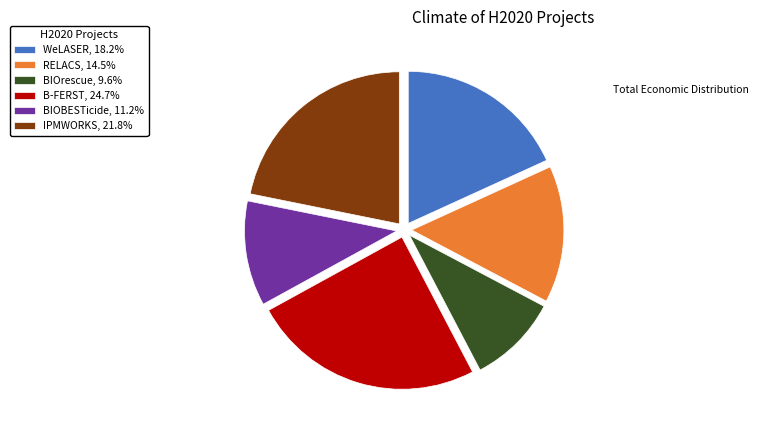

How many slices are in this pie chart?

6